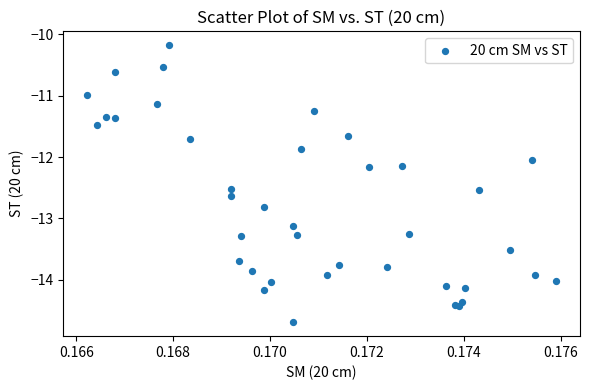

What Y value in the scatter plot is closest to -12?

-12.1